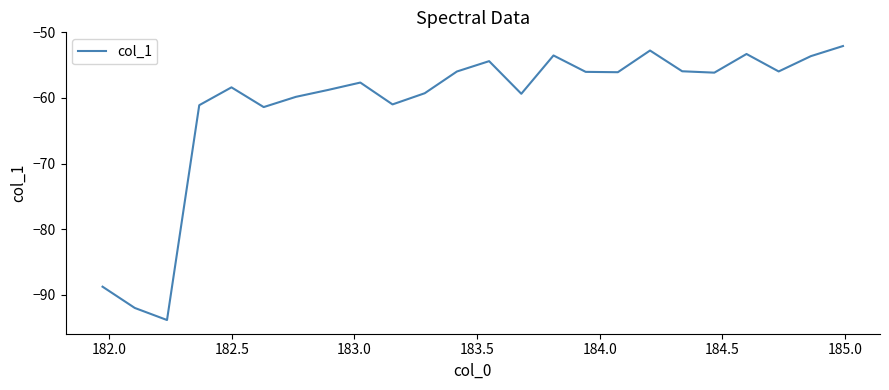

What is the difference between the maximum and minimum values?

41.8